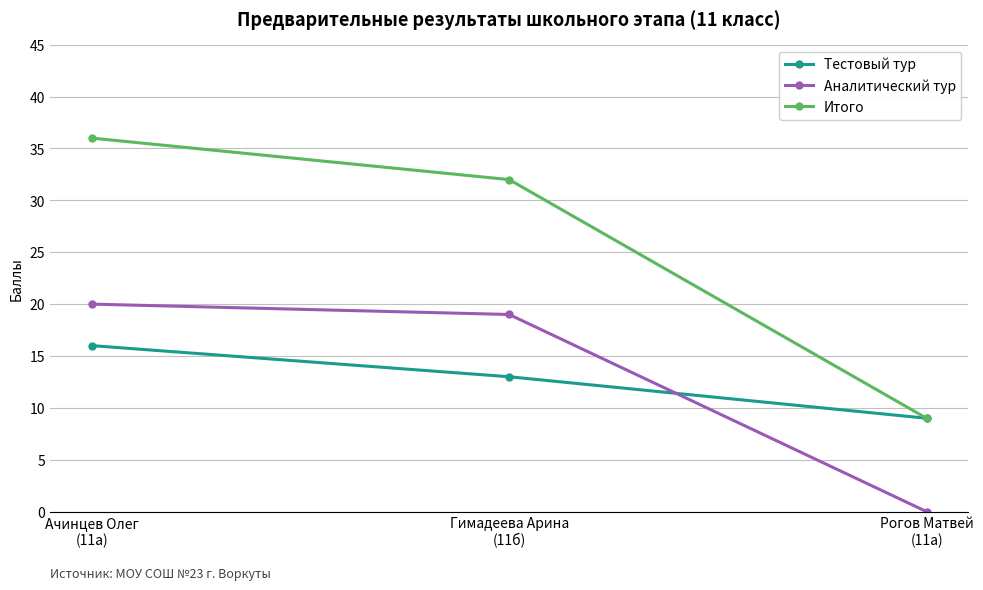

Which series has the widest spread of values?

Итого